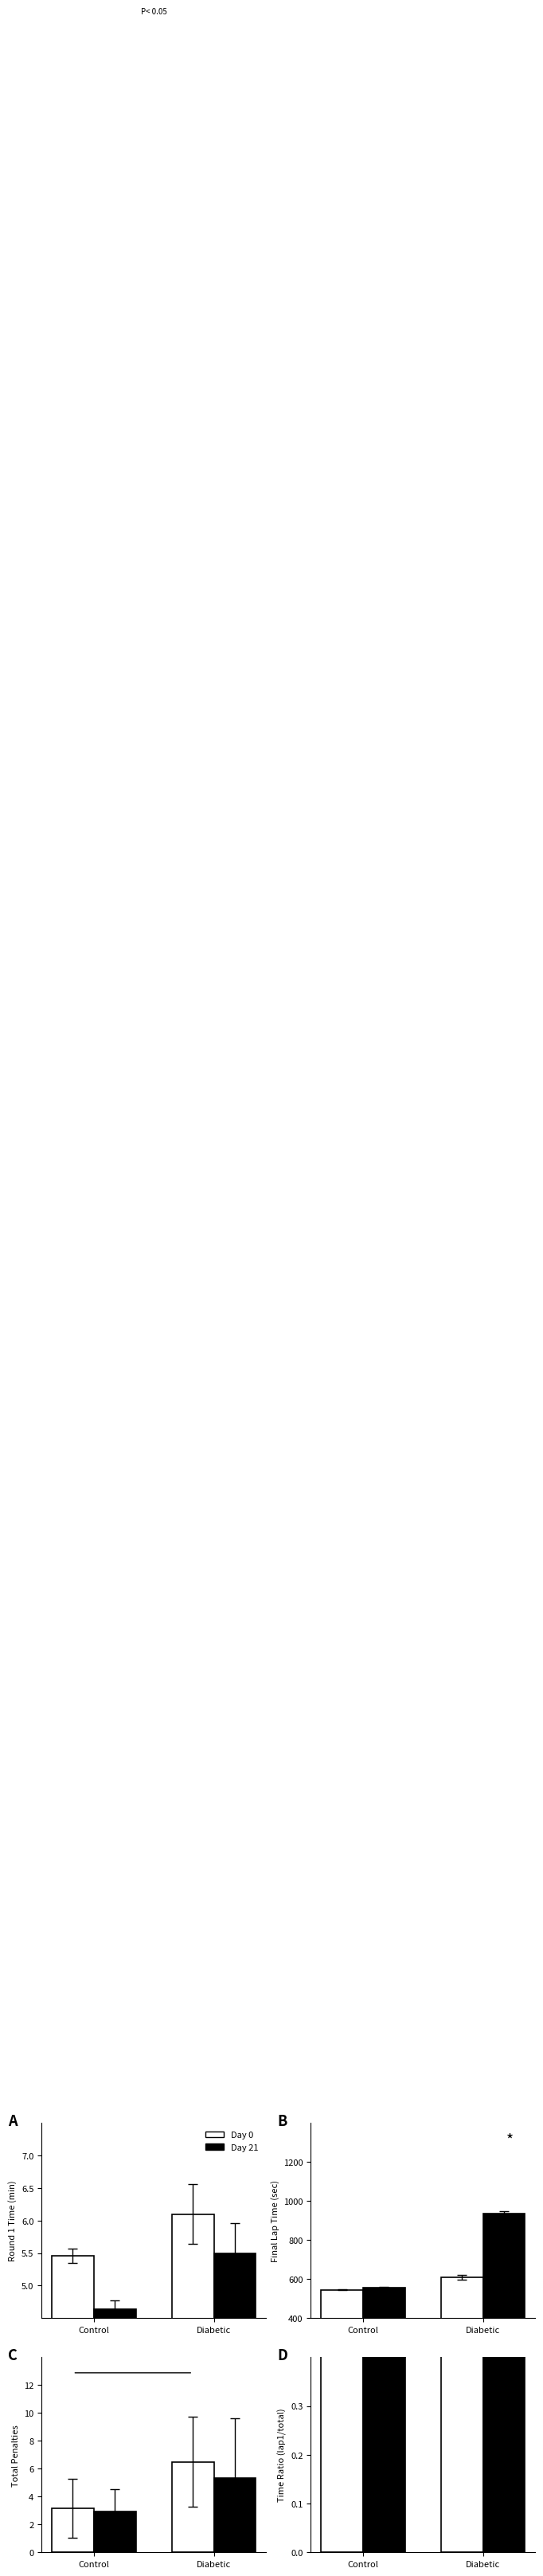

List the series in order of their overall mean, highest first.

Day 0, Day 21